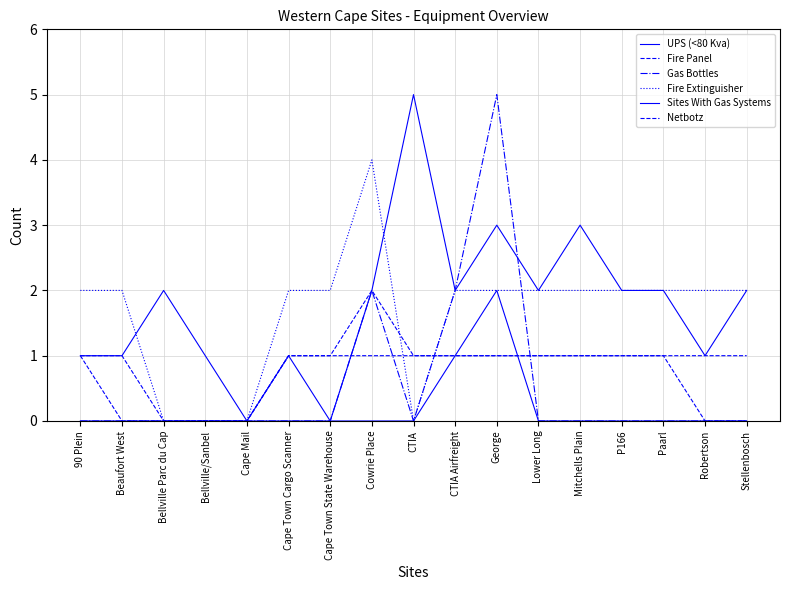

How many times do Gas Bottles and Fire Panel cross each other?

2